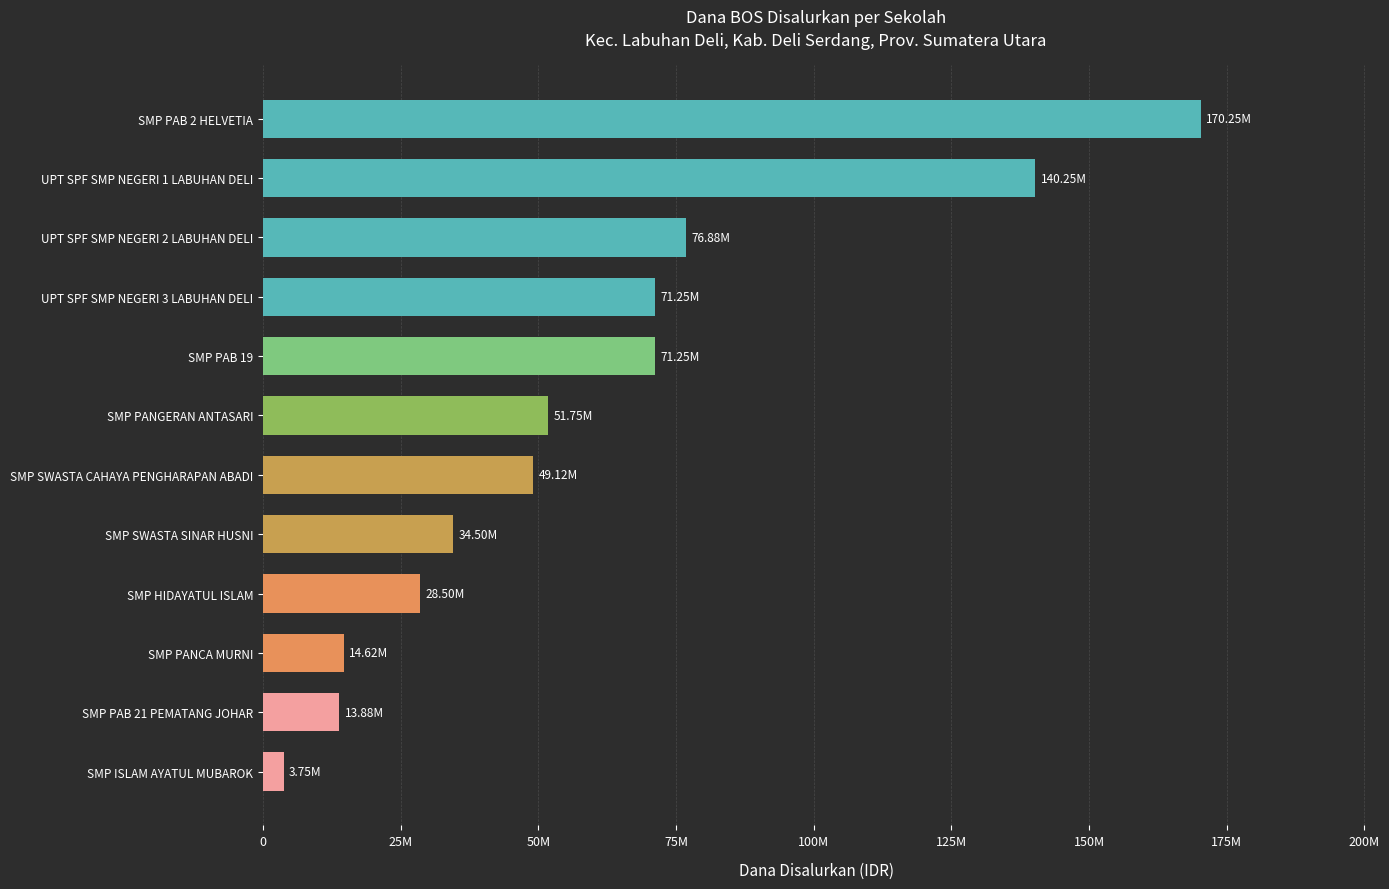

Are the bars horizontal?

Yes